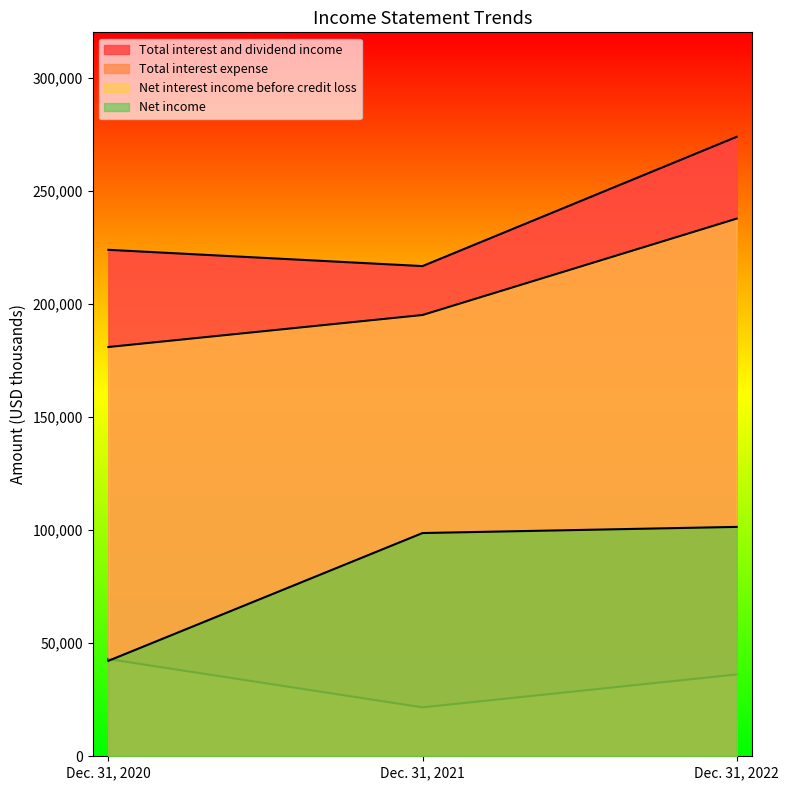

Which category has the highest value across all series?

Dec. 31, 2022